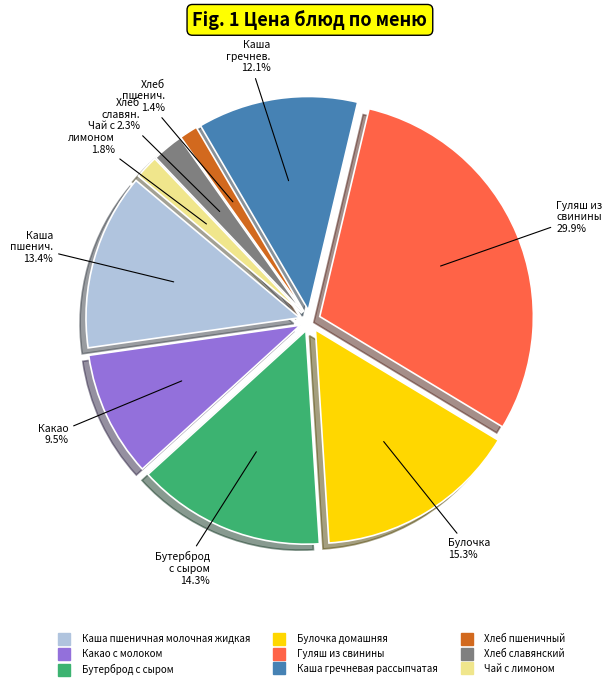

What is the largest slice in the pie chart?

Гуляш из свинины